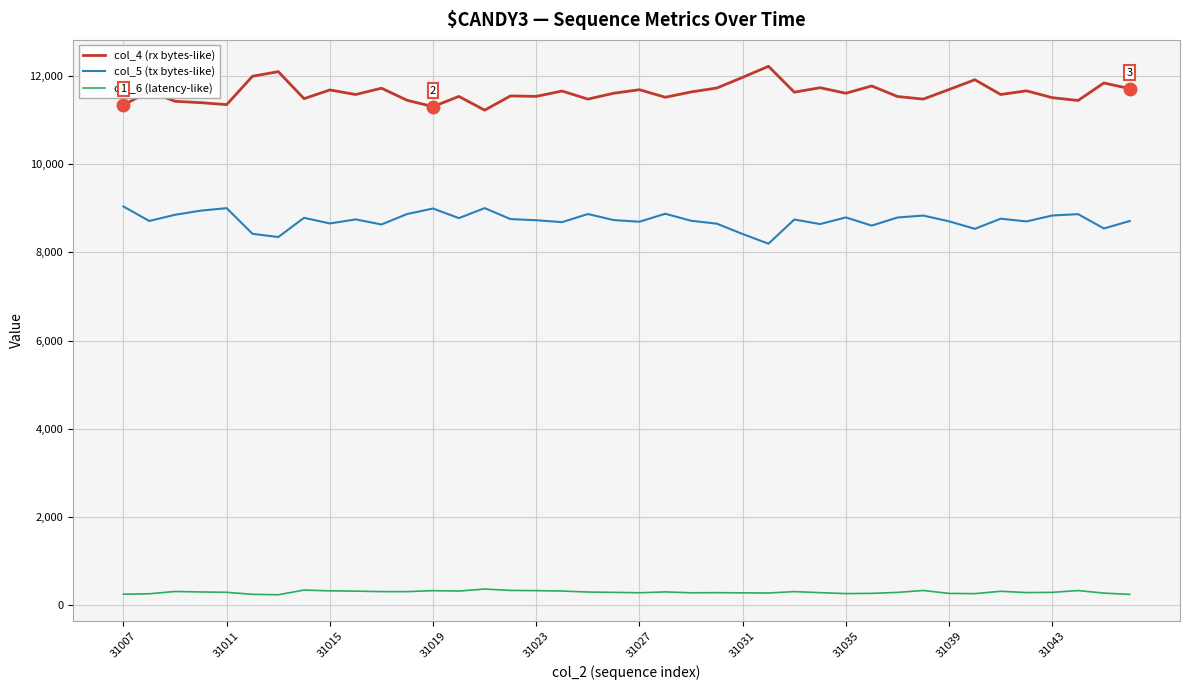

List the series in order of their peak value, highest first.

col_4 (rx bytes-like), col_5 (tx bytes-like), col_6 (latency-like)